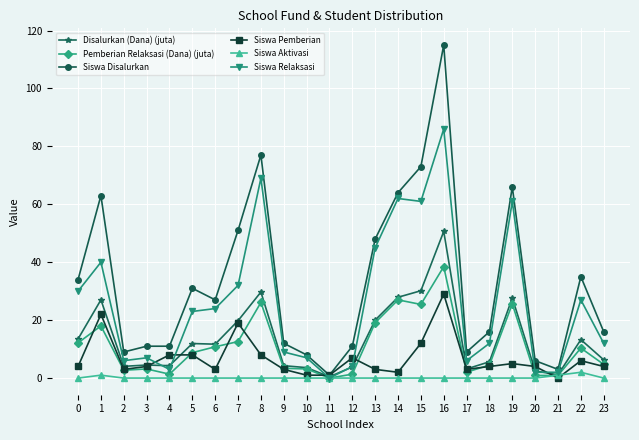

What is the maximum value shown in the chart?

115.0